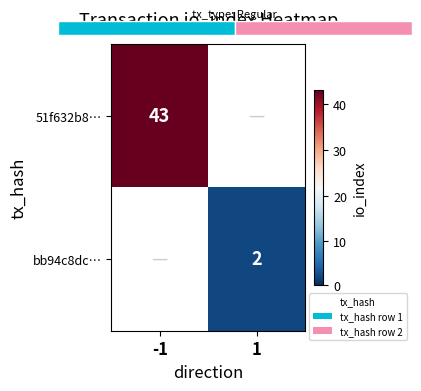

True or false: bb94c8dc… has a value of 1 at 1.

False